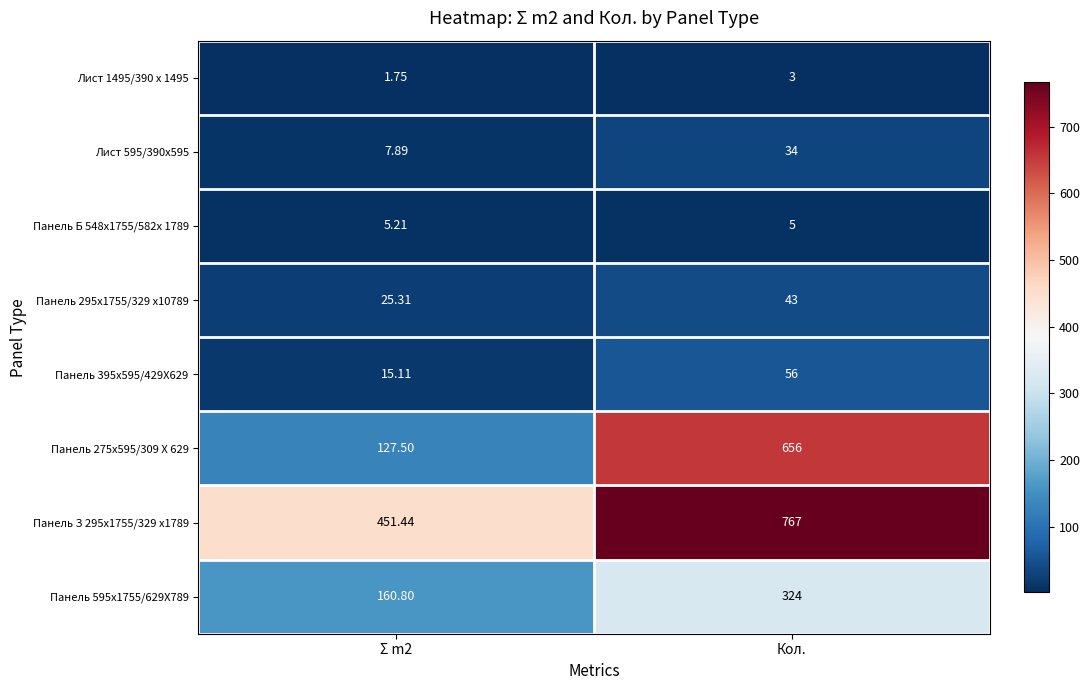

At Σ m2, list the series in order from largest to smallest.

Панель З 295х1755/329 x1789, Панель 595х1755/629X789, Панель 275х595/309 X 629, Панель 295х1755/329 х10789, Панель 395х595/429X629, Лист 595/390х595, Панель Б 548х1755/582х 1789, Лист 1495/390 х 1495